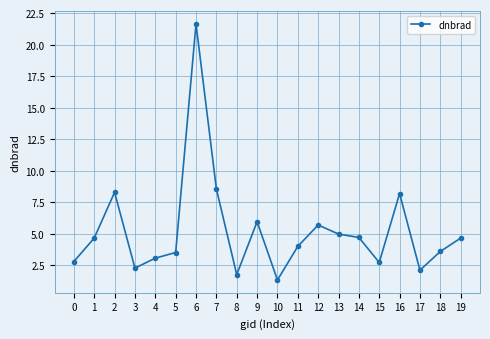

Approximately how many times larger is the value at 1 compared to 7?

0.5